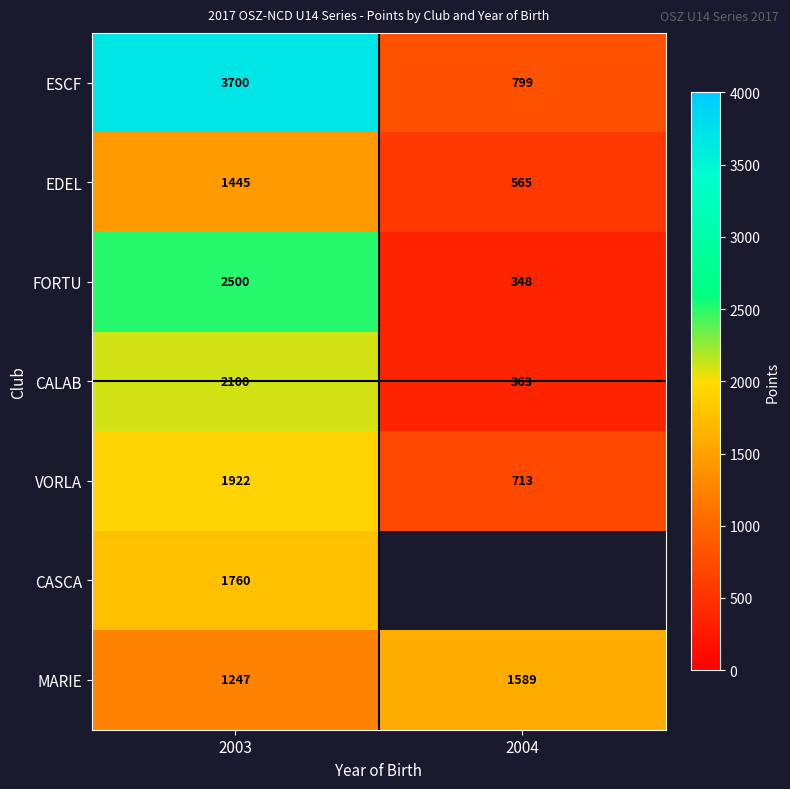

The value of VORLA at 2003 is 1922. True or false?

True